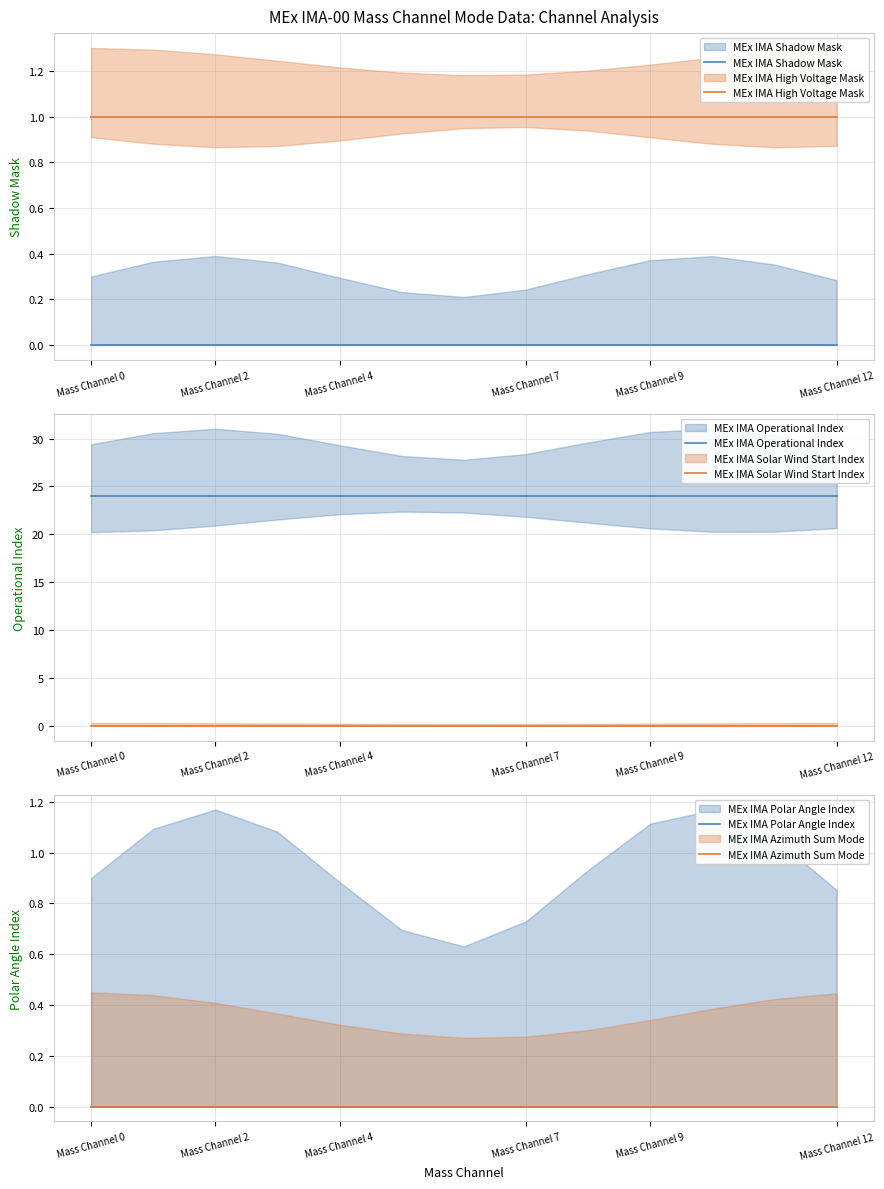

How many distinct data groups are displayed?

6